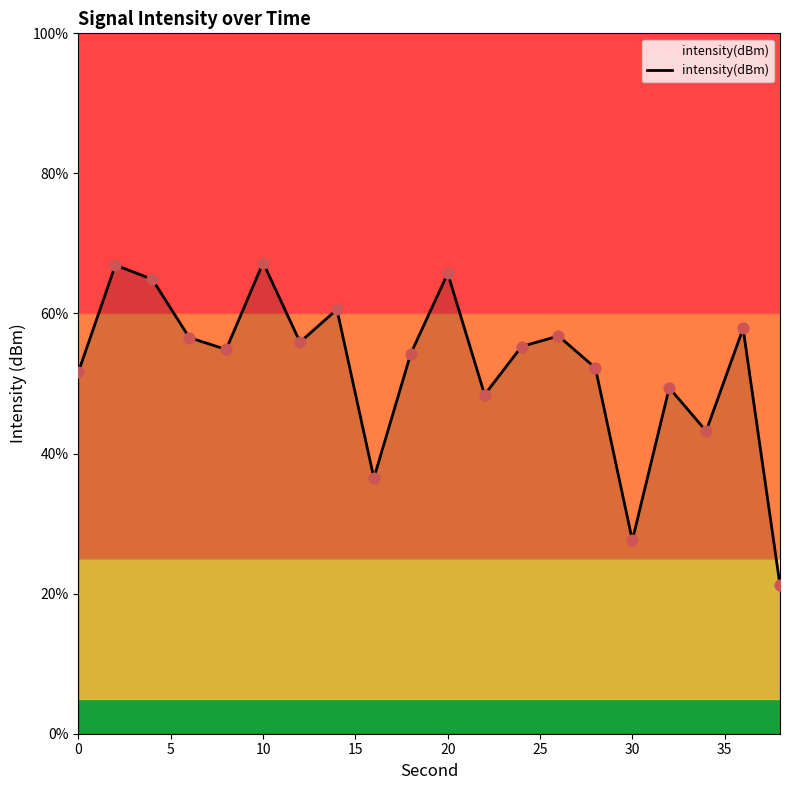

What is the minimum value shown in the chart?

21.2